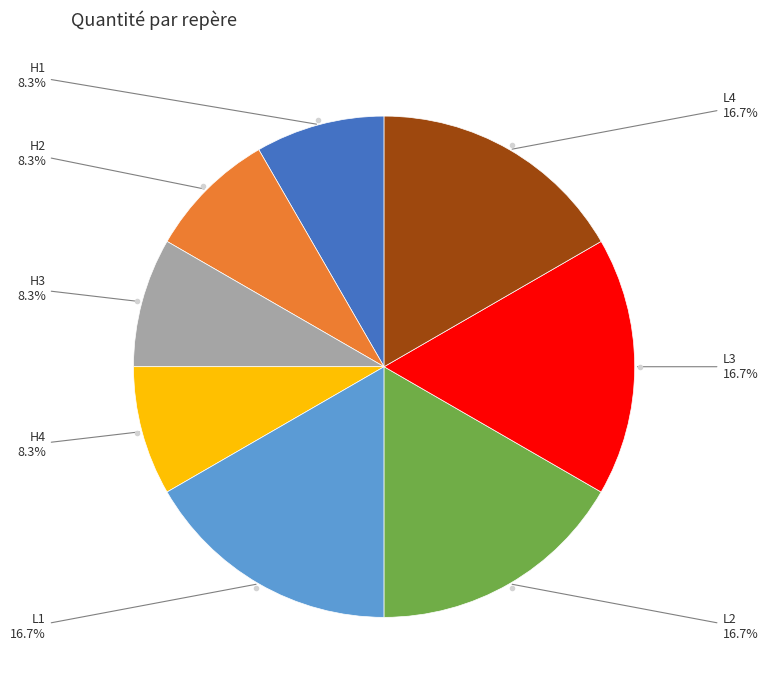

Is it true that H1 is 2% of the pie?

False